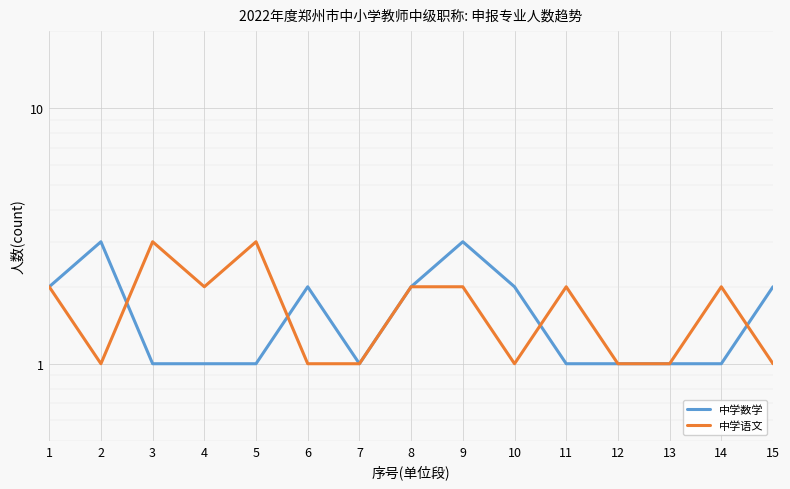

What are all the series names shown in the legend?

中学数学, 中学语文